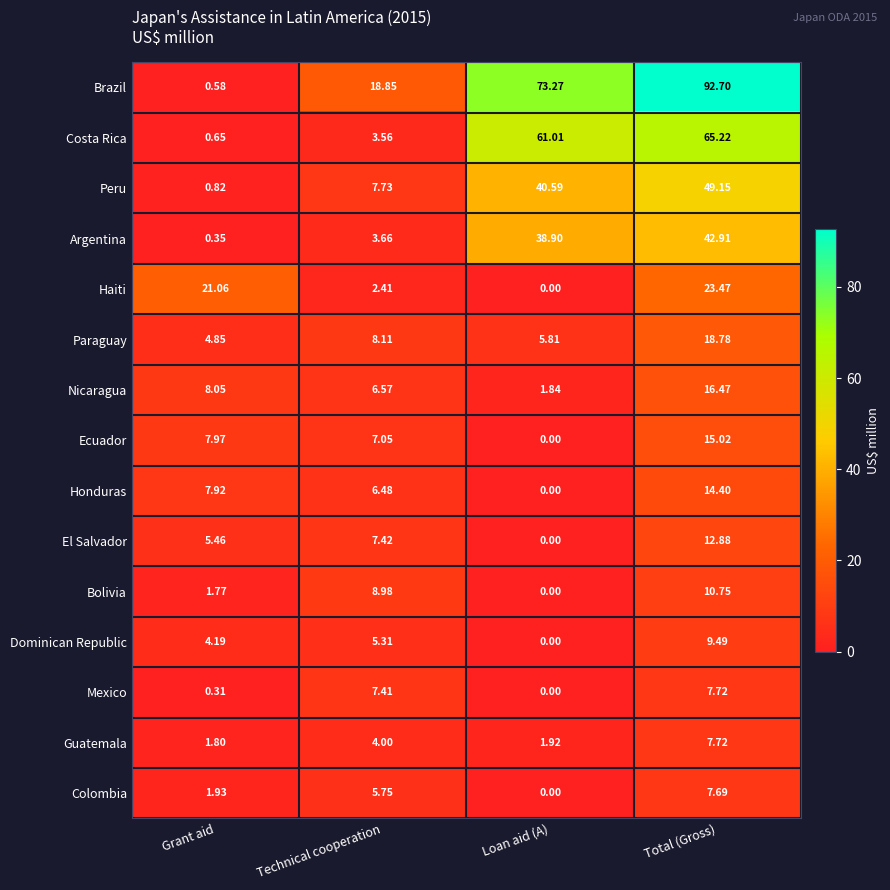

At which category does the chart reach its peak across all series?

Total (Gross)